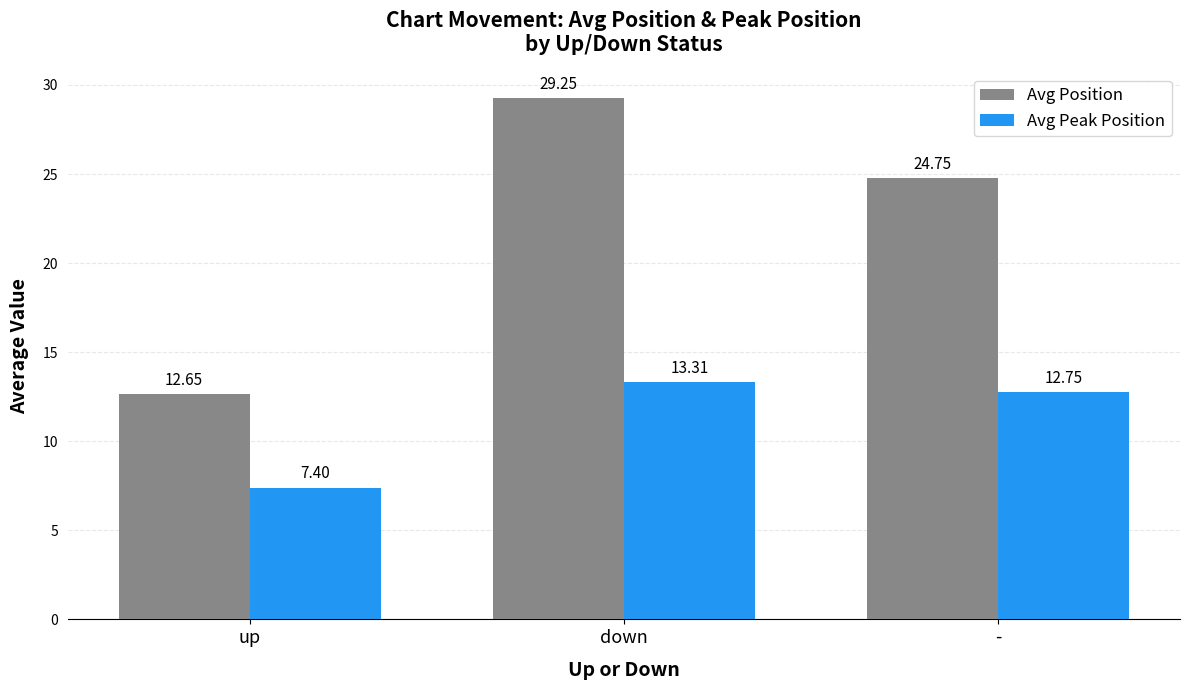

Between up and down, which series saw the biggest shift?

Avg Position